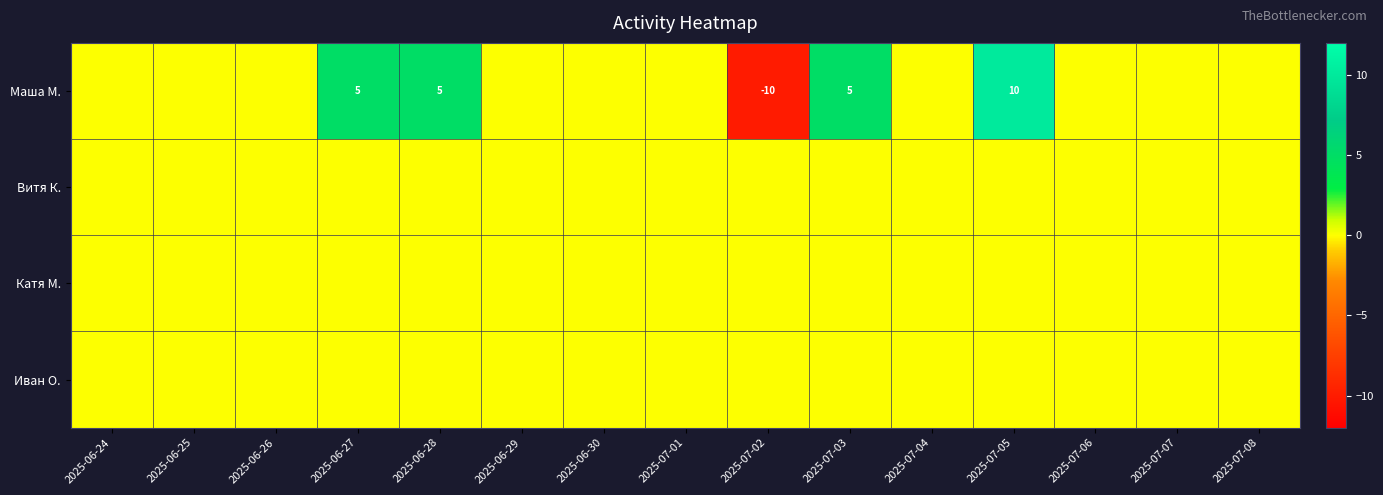

True or false: Маша М. has a value of 8 at 2025-06-27.

False